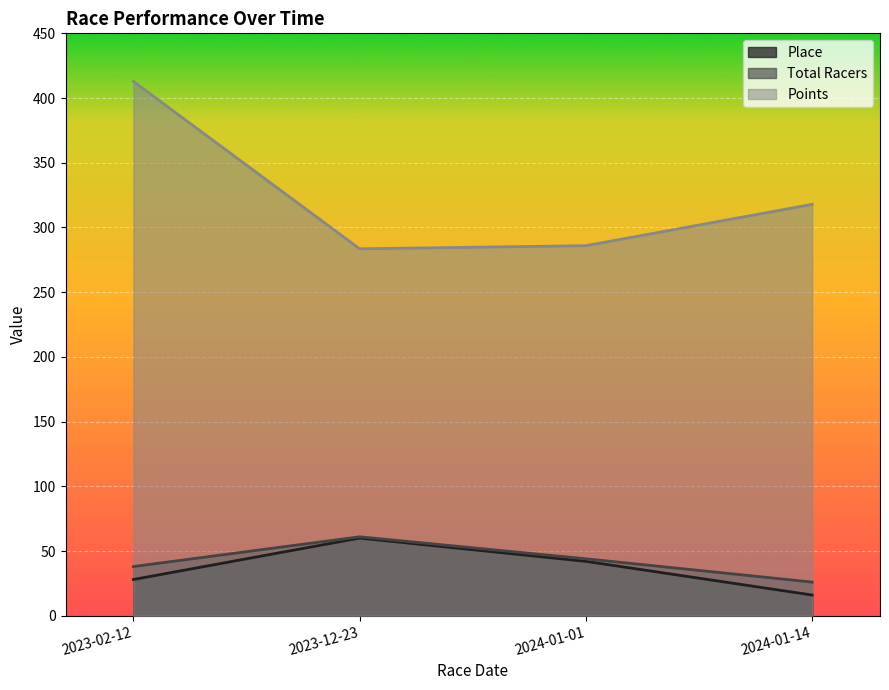

Where is Total Racers nearest to the value 43?

2024-01-01